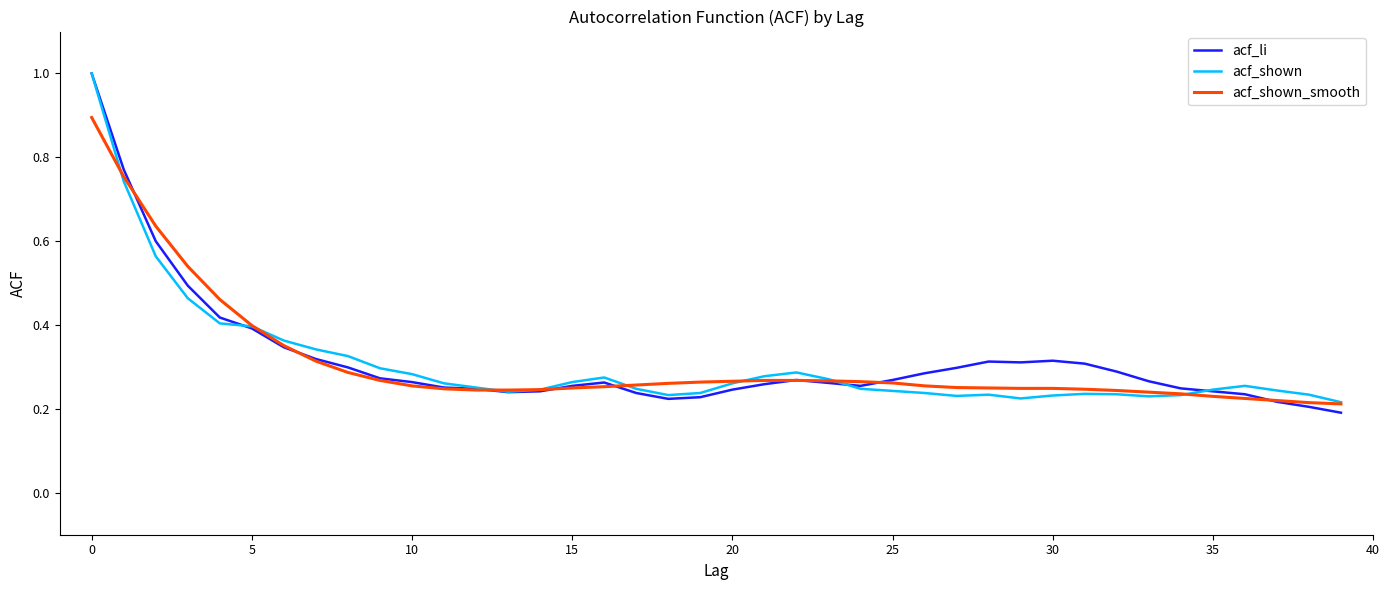

True or false: acf_shown has more than 1 points higher than both neighbors.

True